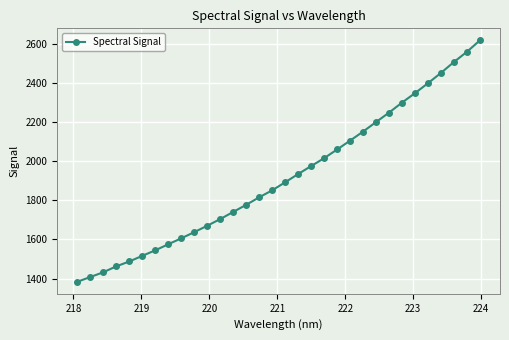

What is the difference between the second highest and minimum values?

1174.7